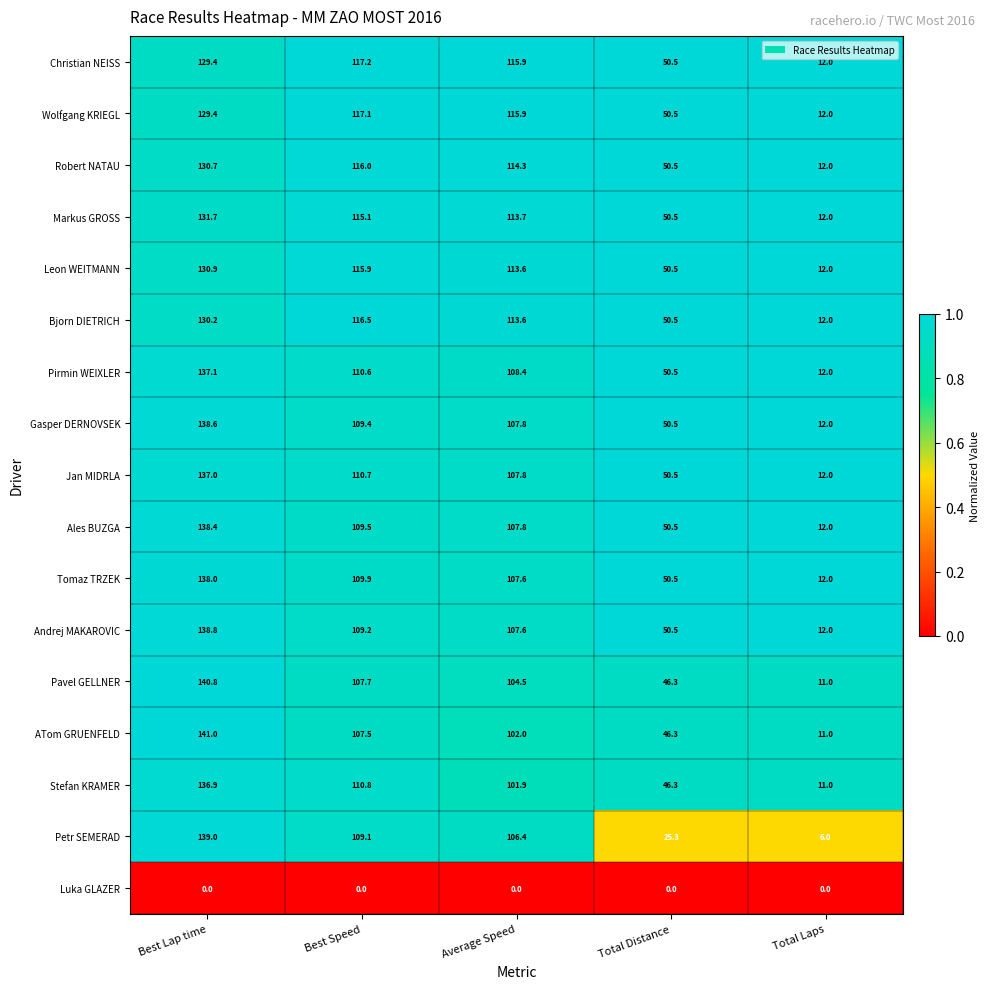

What value does the Petr SEMERAD series have at Average Speed?

106.4